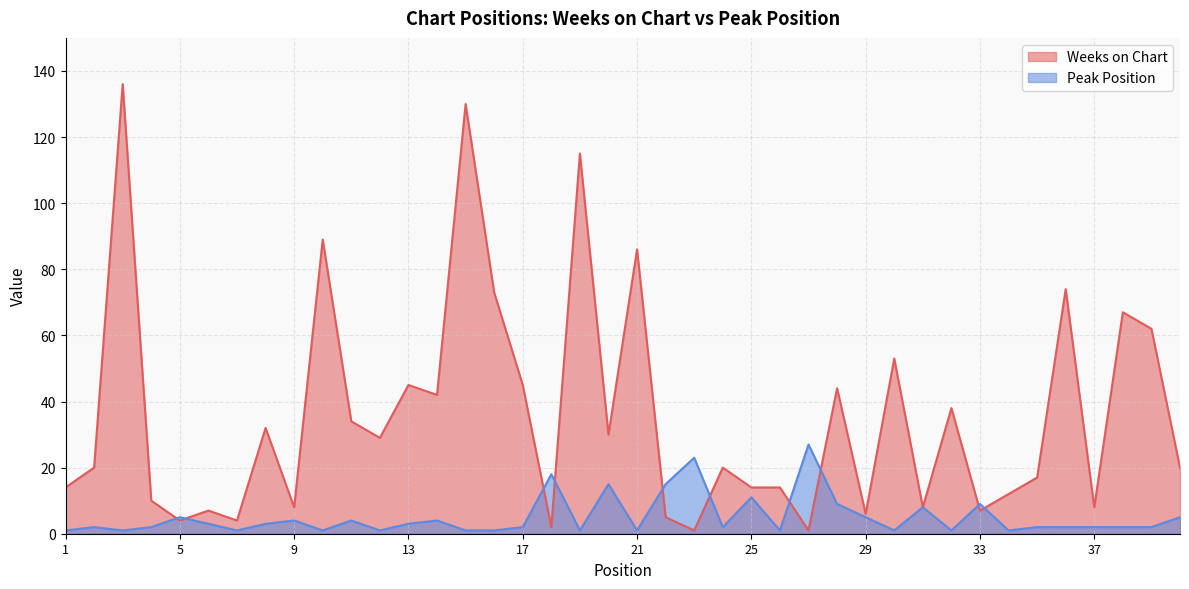

What is the difference between the maximum and second lowest values in the Weeks on Chart series?

135